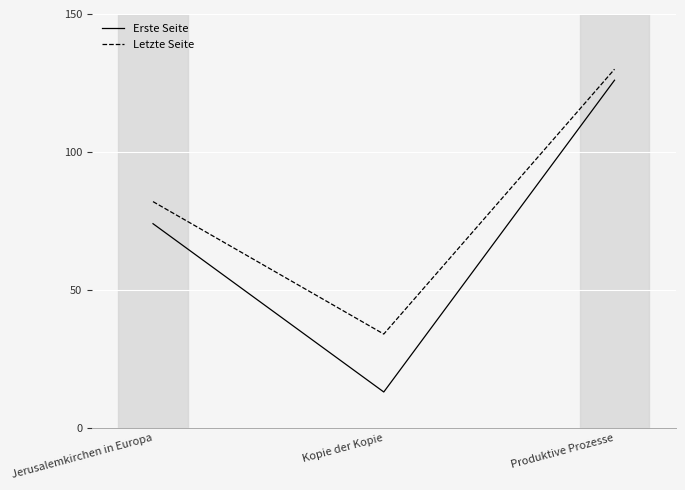

At how many categories does at least one series exceed 50?

2